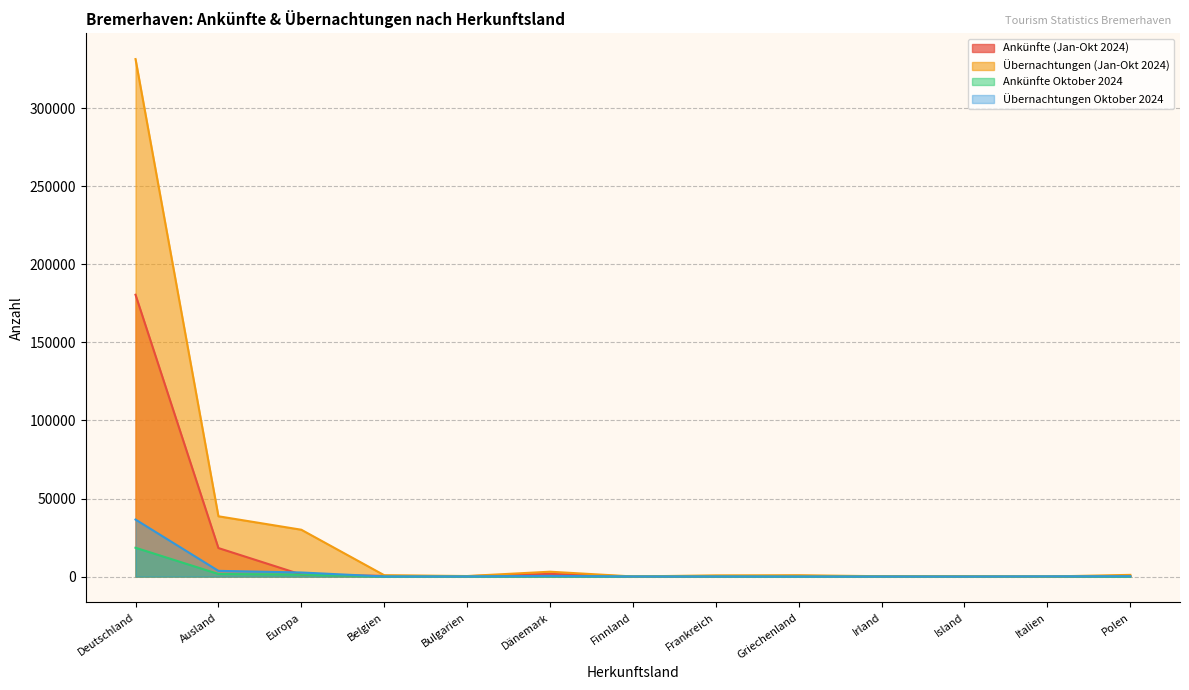

True or false: Ankünfte Oktober 2024 and Übernachtungen Oktober 2024 intersect in this chart.

False